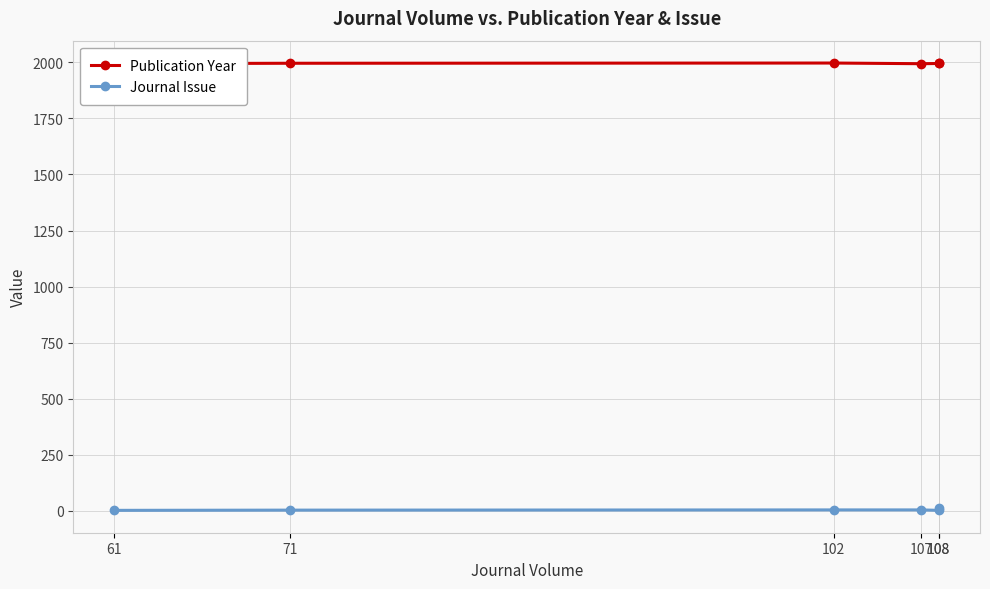

Reading left to right, what are all the values shown in this chart?

Publication Year: 61=1994	71=1996	102=1997	107=1994	108=1995	108=1995
Journal Issue: 61=2	71=3	102=4	107=4	108=2	108=12